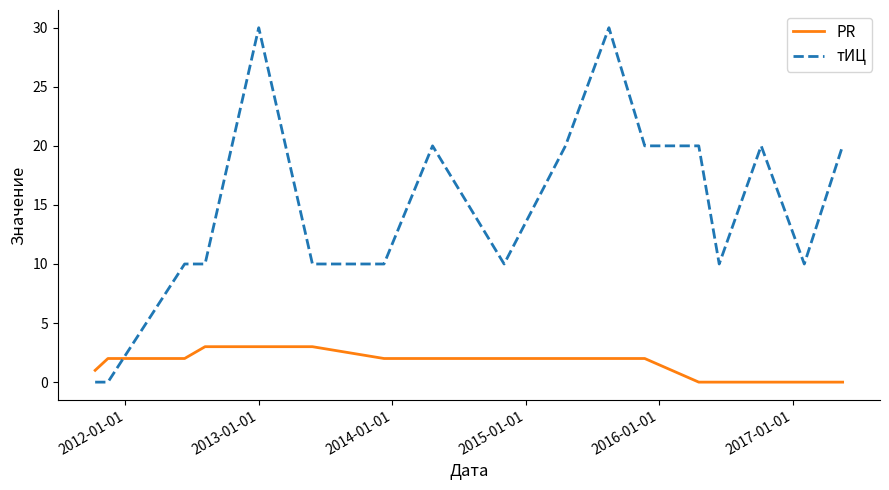

Which series has the largest range (max minus min)?

тИЦ